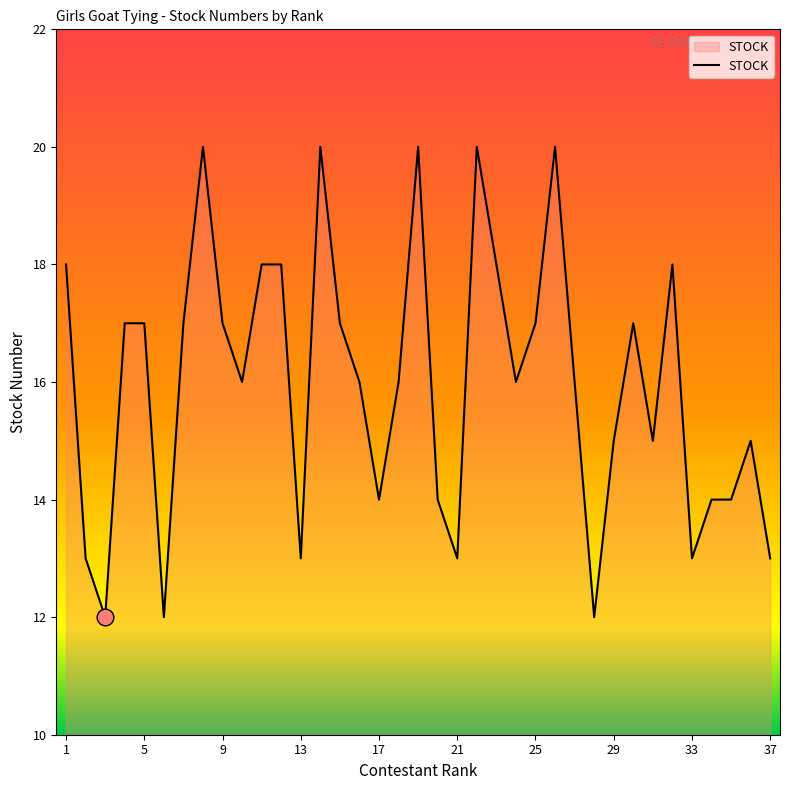

What is the difference between the maximum and minimum values?

8